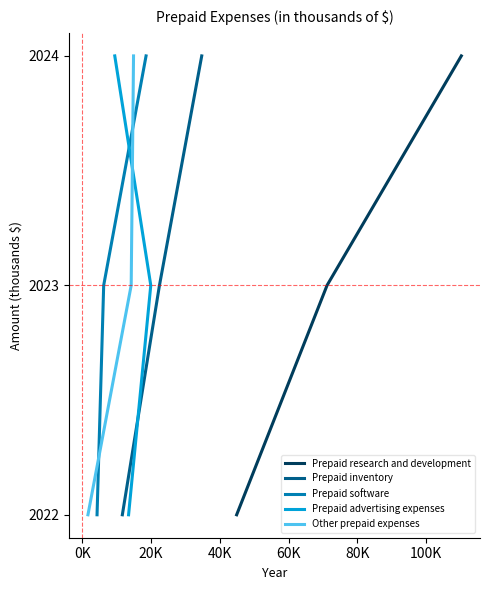

How many values in the Prepaid software series exceed 2023?

1